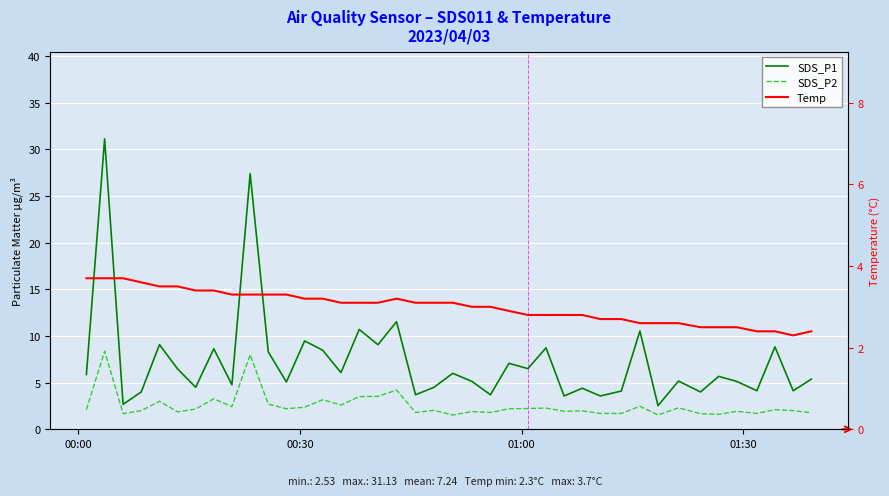

At which label does Temp reach its peak?

00:00